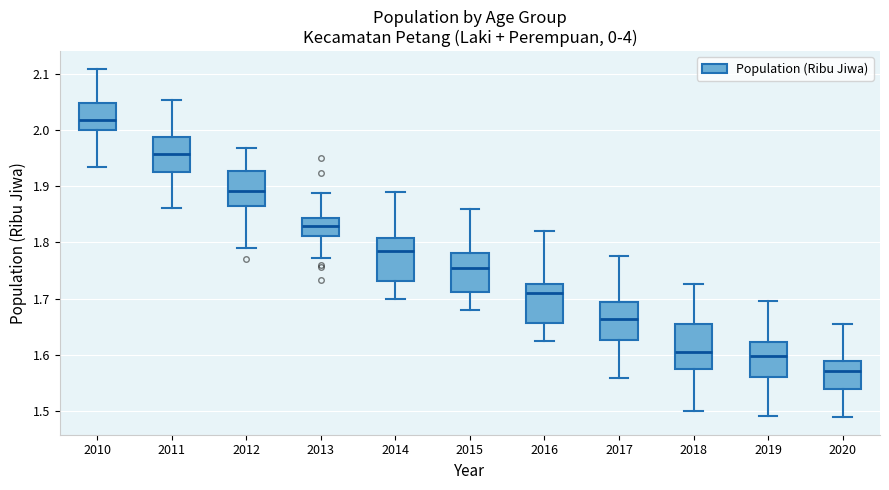

Which box's median line is the lowest?

2020